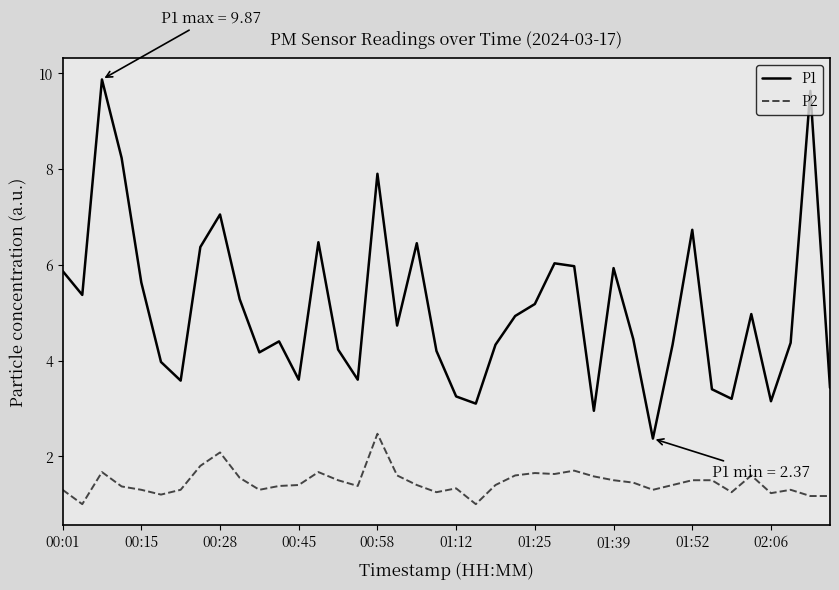

Which series has the widest spread of values?

P1